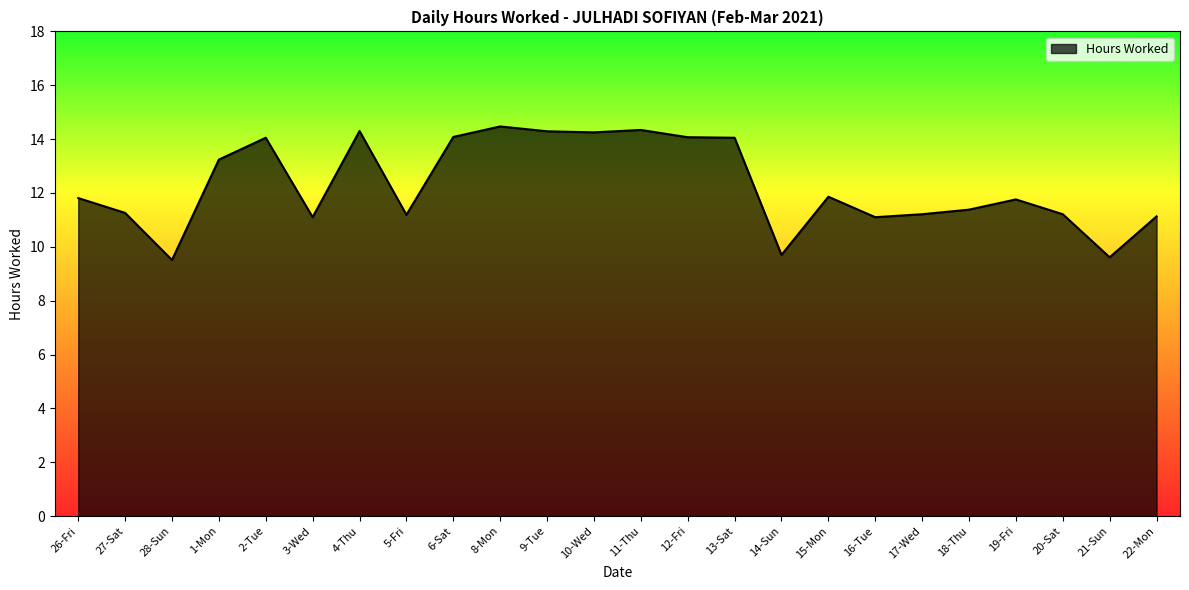

What is the greatest value displayed?

14.5